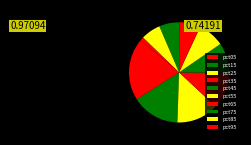

How many segments does this pie chart have?

10